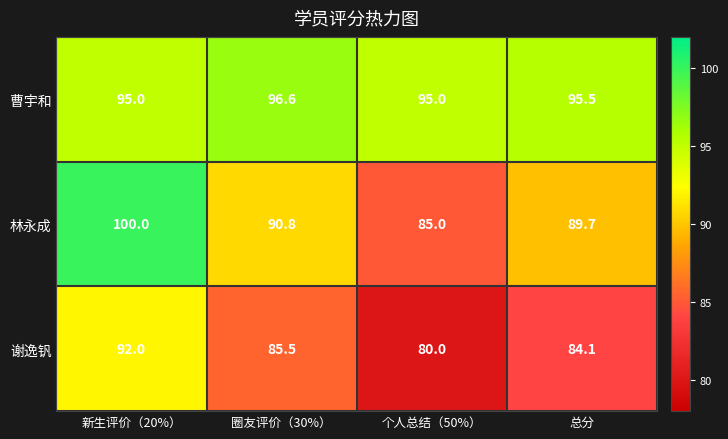

At how many categories does at least one series exceed 82?

4